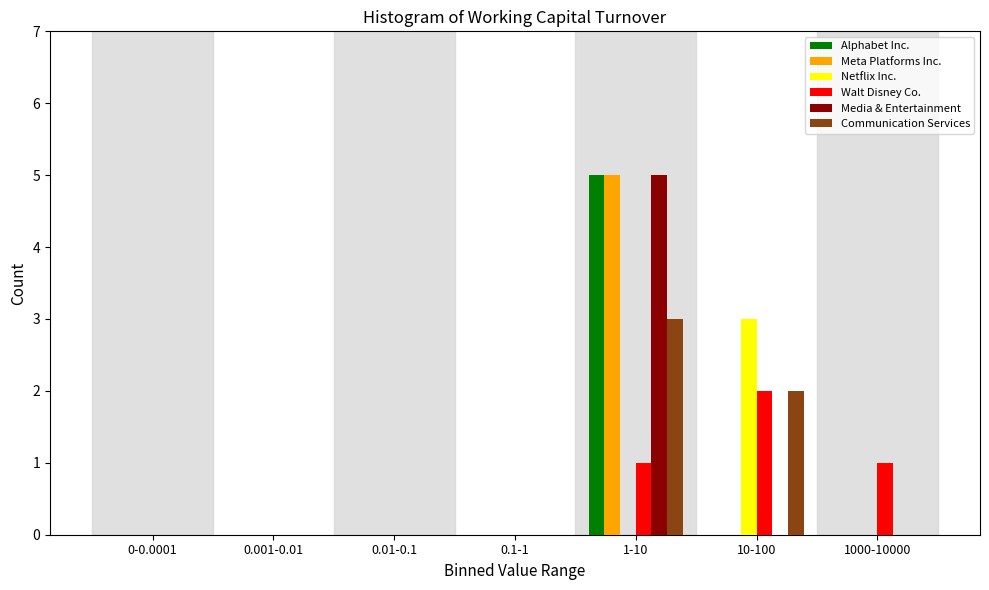

What is the sum of all Alphabet Inc. values?

5